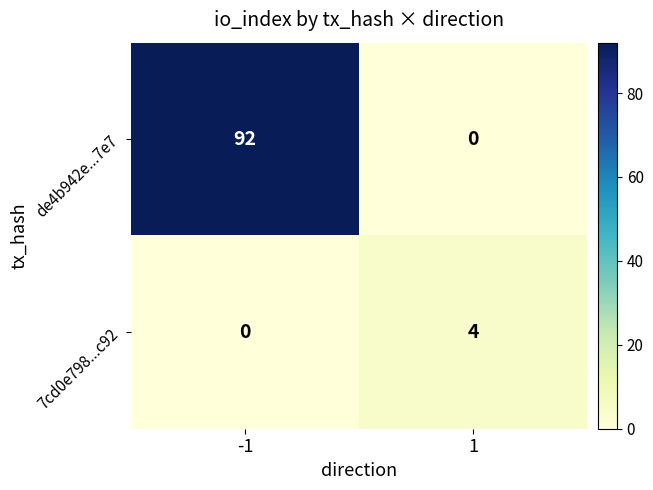

Reading left to right, what are all the values shown in this chart?

de4b942e...7e7: -1=92	1=0
7cd0e798...c92: -1=0	1=4